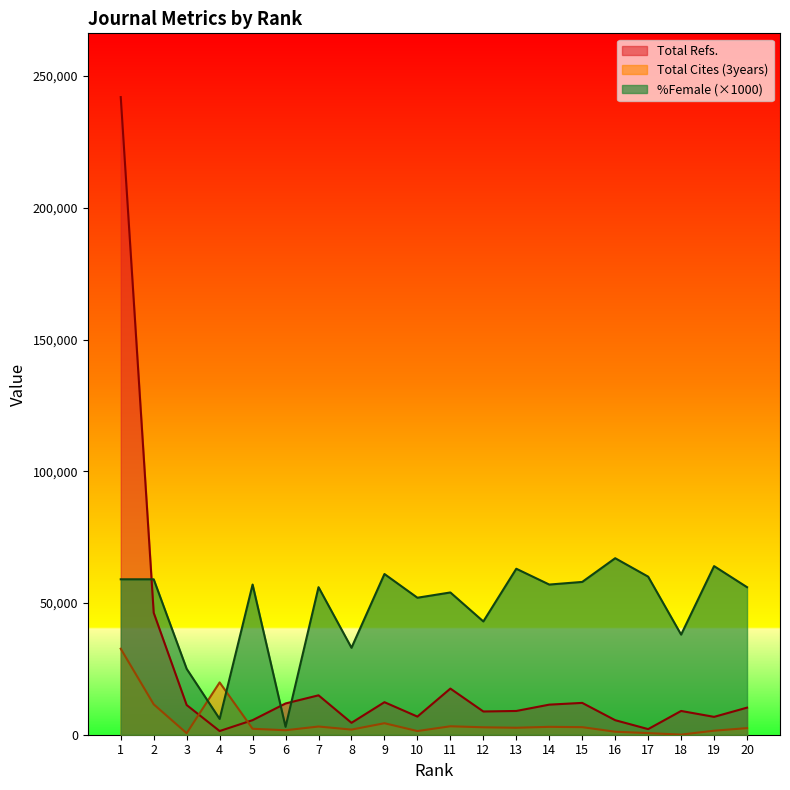

Where is %Female nearest to the value 35000?

8